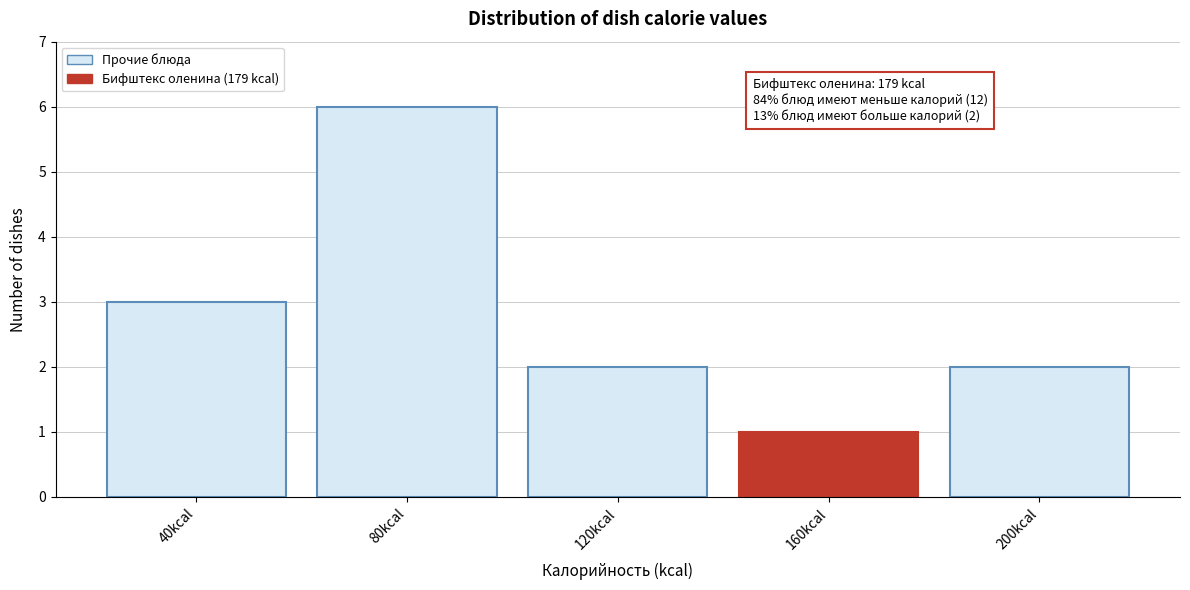

Reading right to left, transcribe all the data shown in this chart.

200kcal=2	160kcal=1	120kcal=2	80kcal=6	40kcal=3